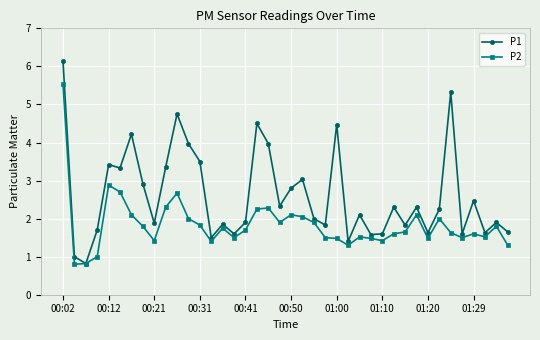

In P1, how many points are higher than both neighbors (excluding endpoints)?

13